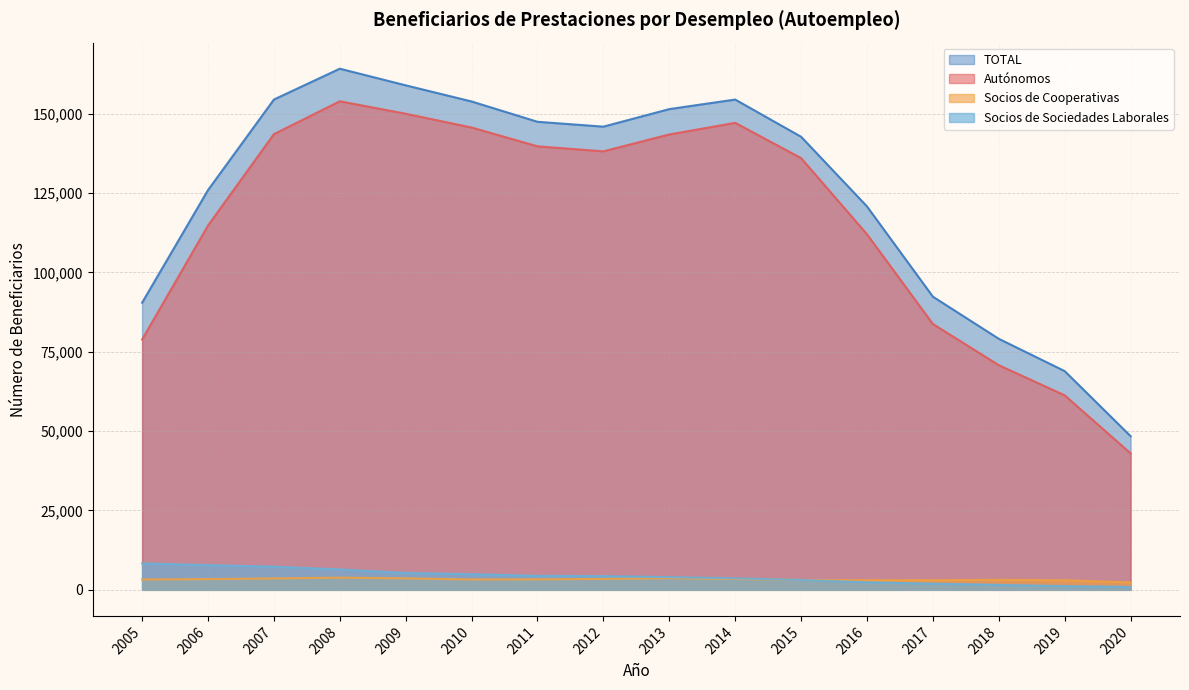

Where does the TOTAL series first go above 145935?

2007